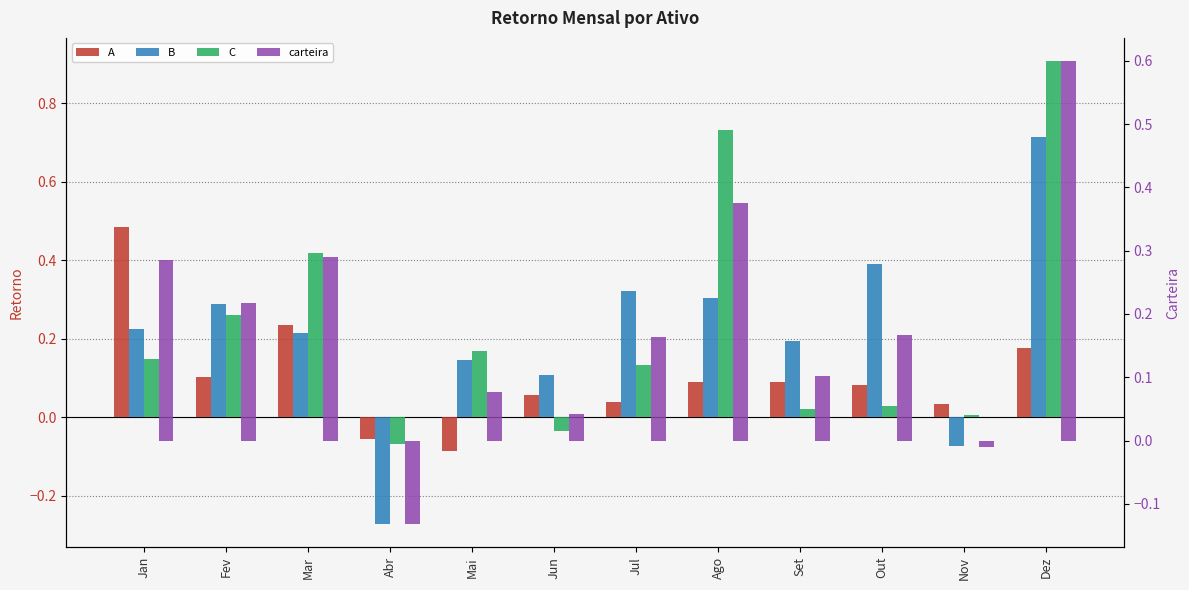

Between Out and Dez, which series saw the biggest shift?

C